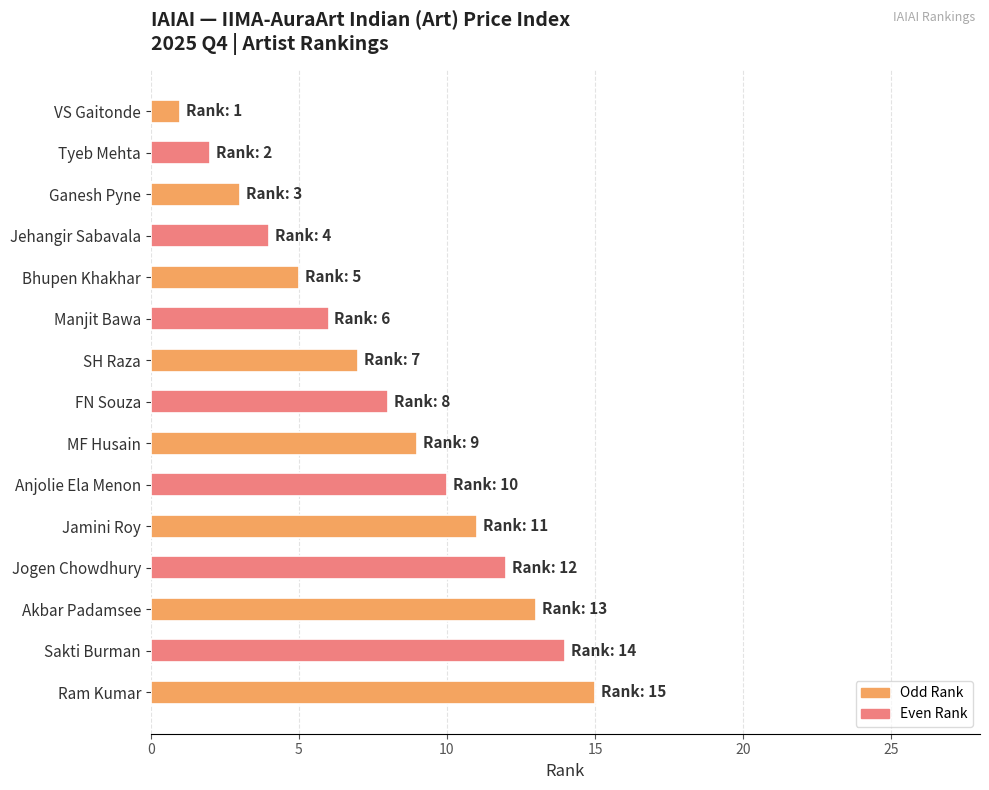

Are the bars horizontal?

Yes